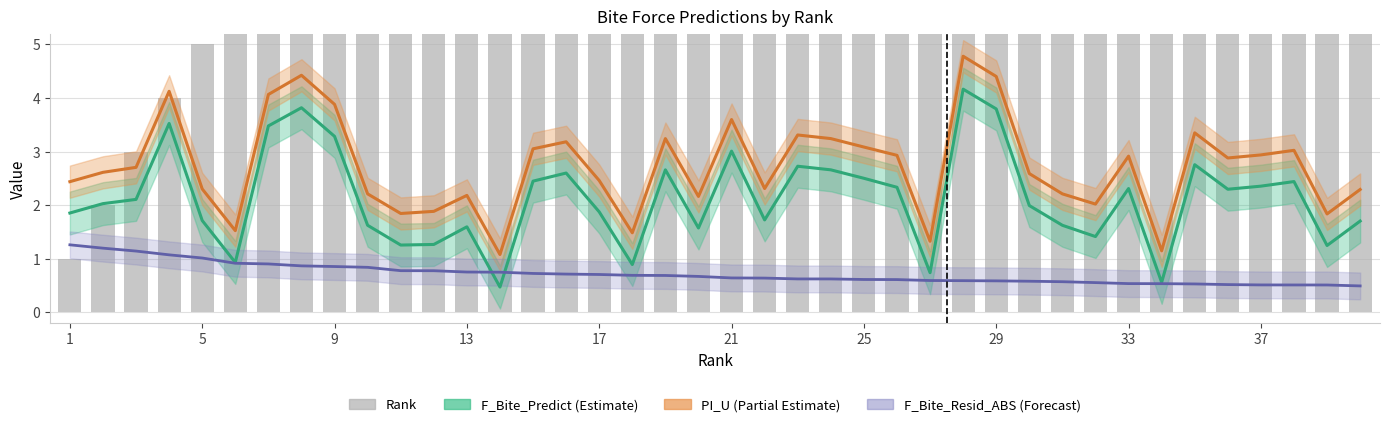

What are all the series names shown in the legend?

F_Bite_Predict, PI_U, F_Bite_Resid_ABS, Rank